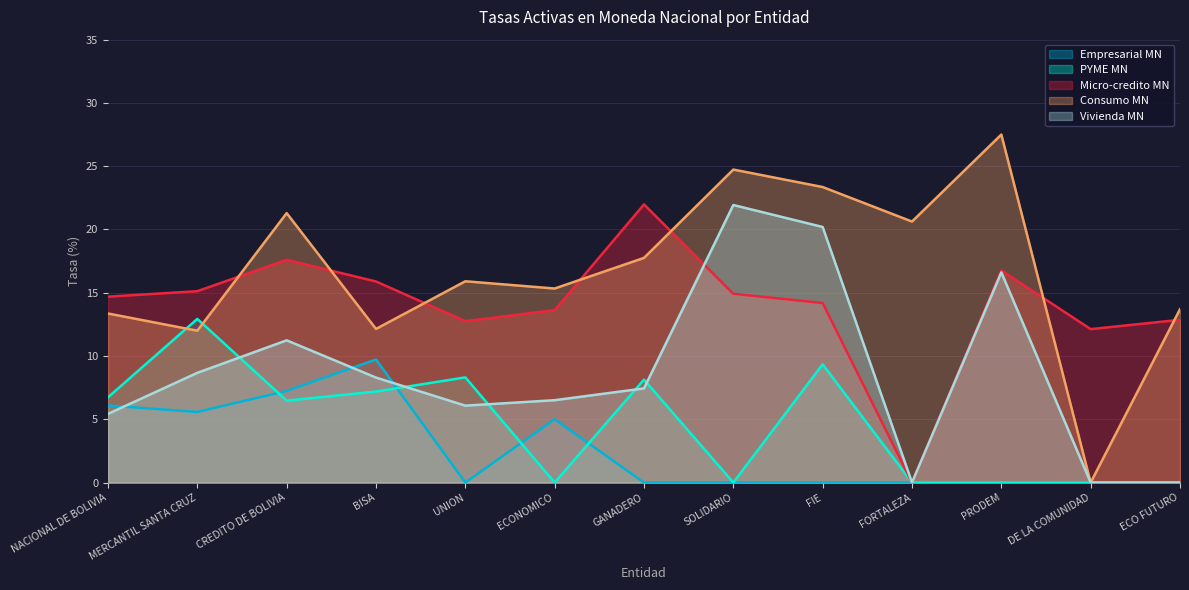

What is the sum of all Micro-credito MN values?

182.5